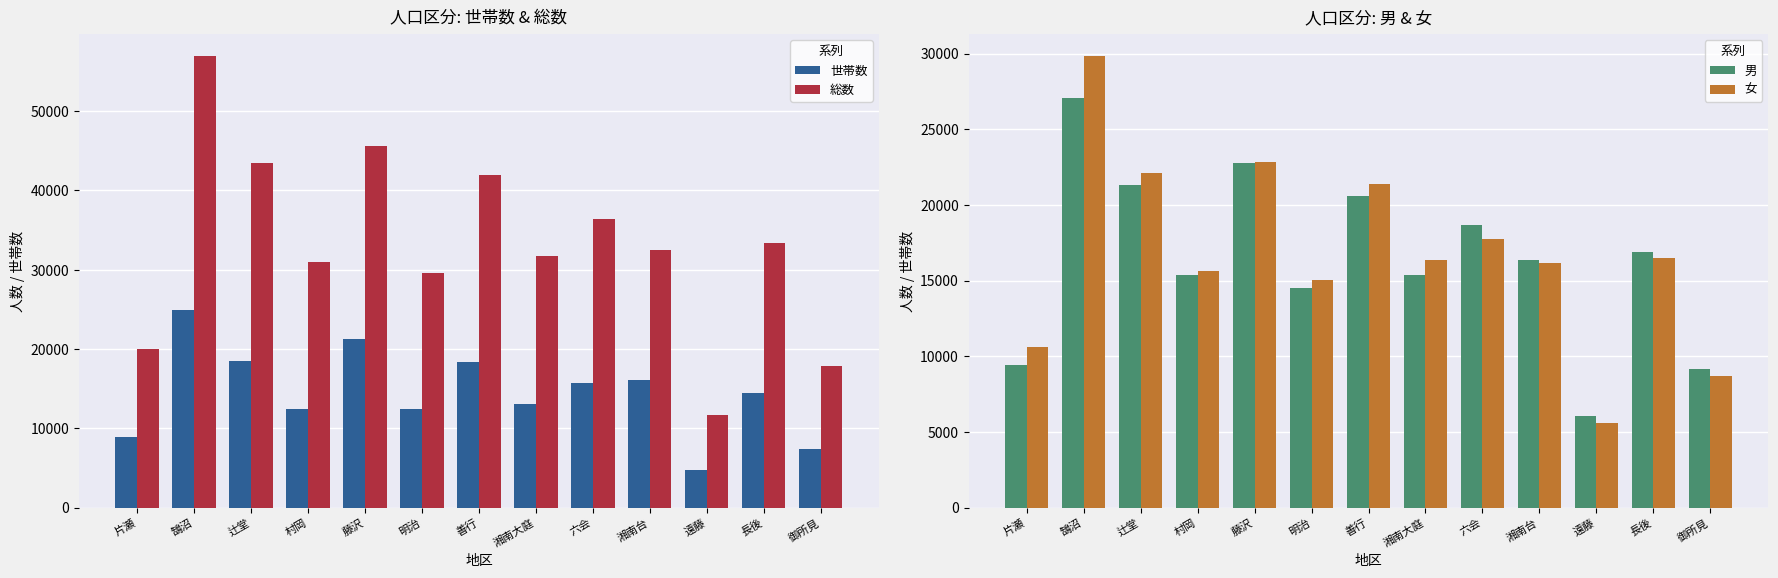

Reading right to left, transcribe all the data shown in this chart.

世帯数: 7371	14485	4754	16094	15780	13029	18341	12502	21298	12486	18476	24976	8856
総数: 17827	33378	11665	32537	36426	31750	41992	29553	45661	31031	43432	56914	20057
男: 9152	16867	6058	16358	18649	15357	20591	14538	22802	15363	21349	27093	9458
女: 8675	16511	5607	16179	17777	16393	21401	15015	22859	15668	22083	29821	10599